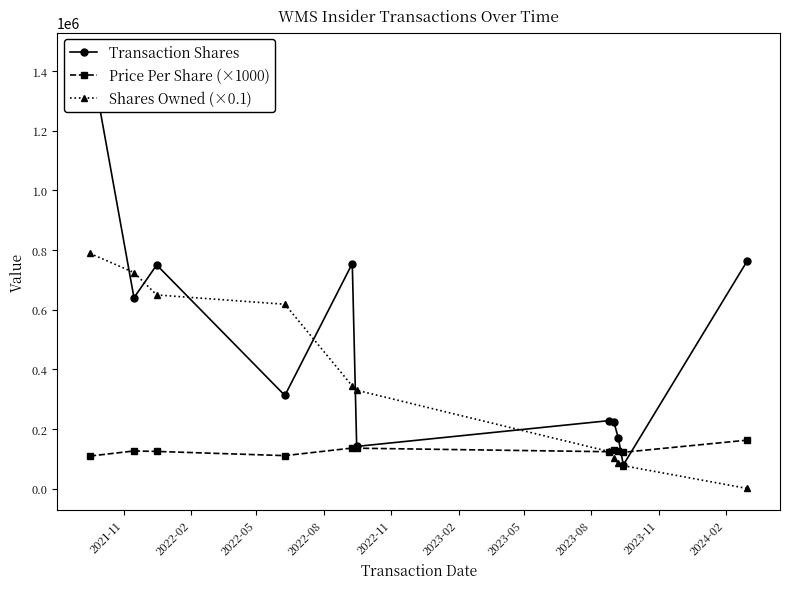

At how many categories does at least one series exceed 1242834?

1